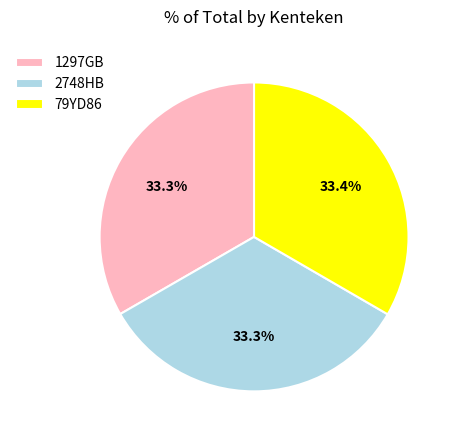

What is the ratio of the value at 79YD86 to the value at 1297GB?

1.0